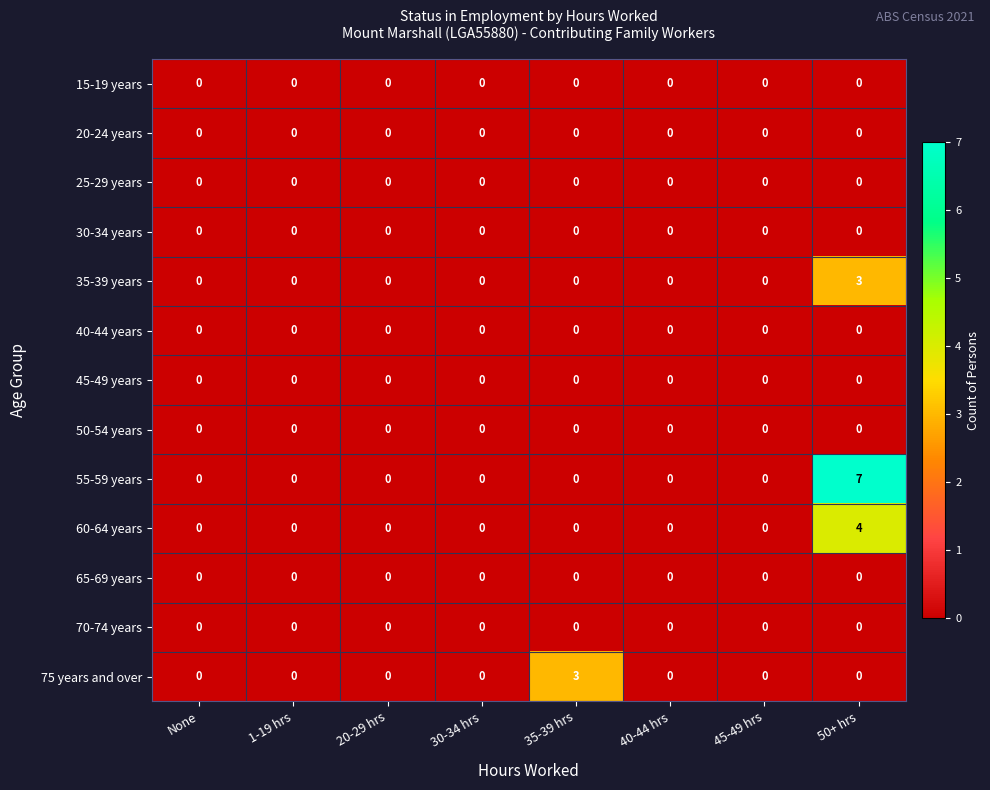

At which category is the sum across all series the highest?

50+ hrs